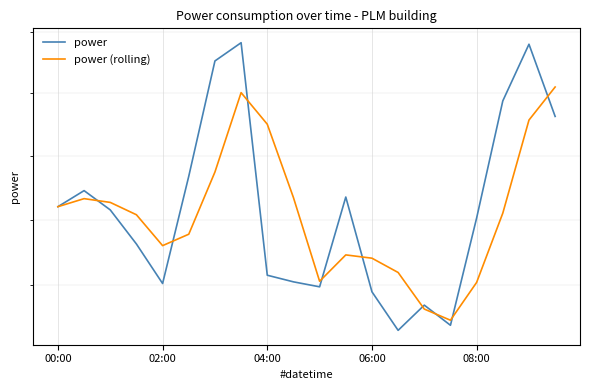

What is the difference between the maximum and minimum values in the power (rolling) series?

0.7